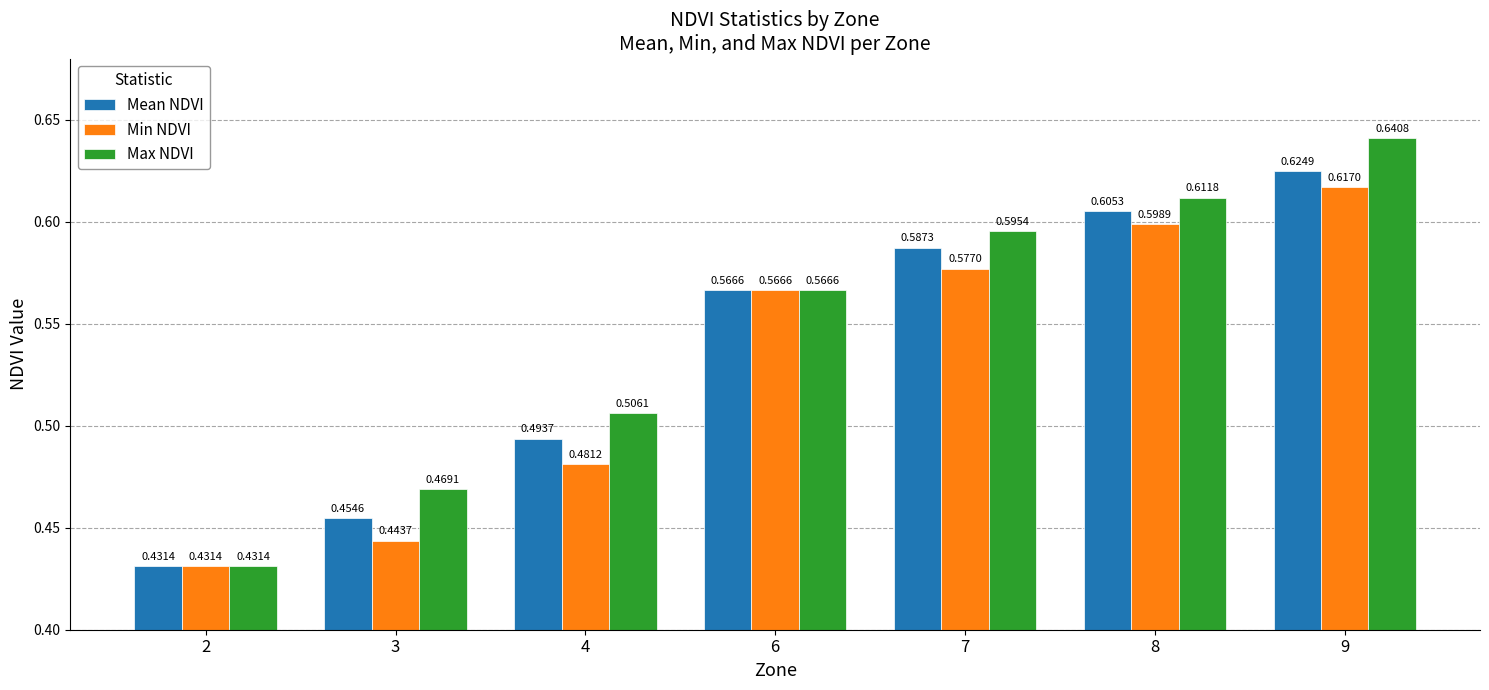

Rank the categories by Mean NDVI value from lowest to highest.

2, 3, 4, 6, 7, 8, 9